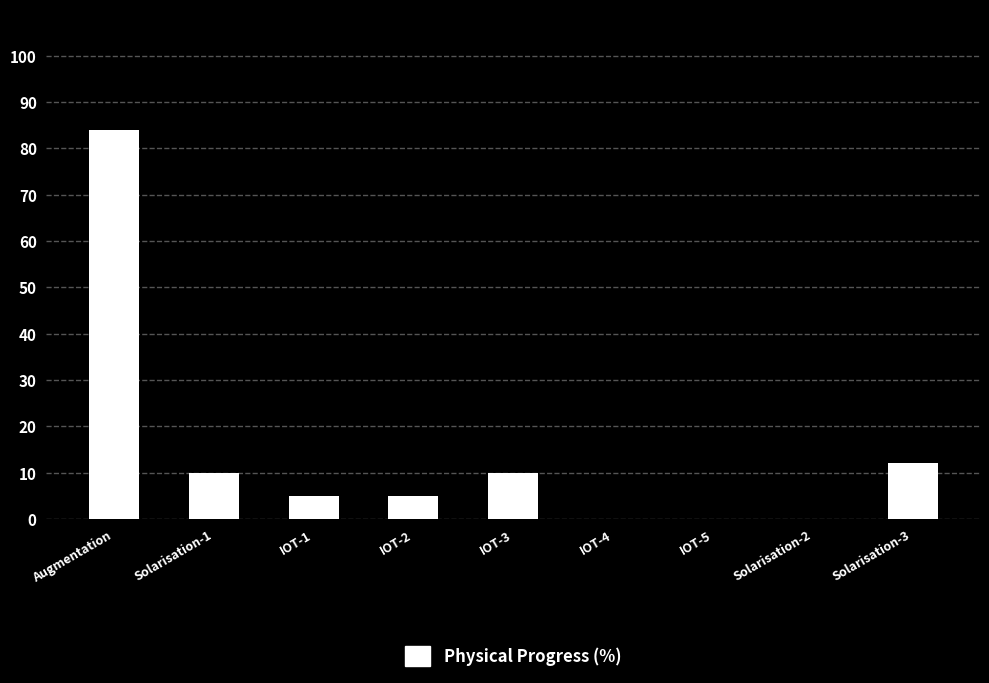

Reading left to right, extract all data points from this chart.

Augmentation=84	Solarisation-1=10	IOT-1=5	IOT-2=5	IOT-3=10	IOT-4=0	IOT-5=0	Solarisation-2=0	Solarisation-3=12